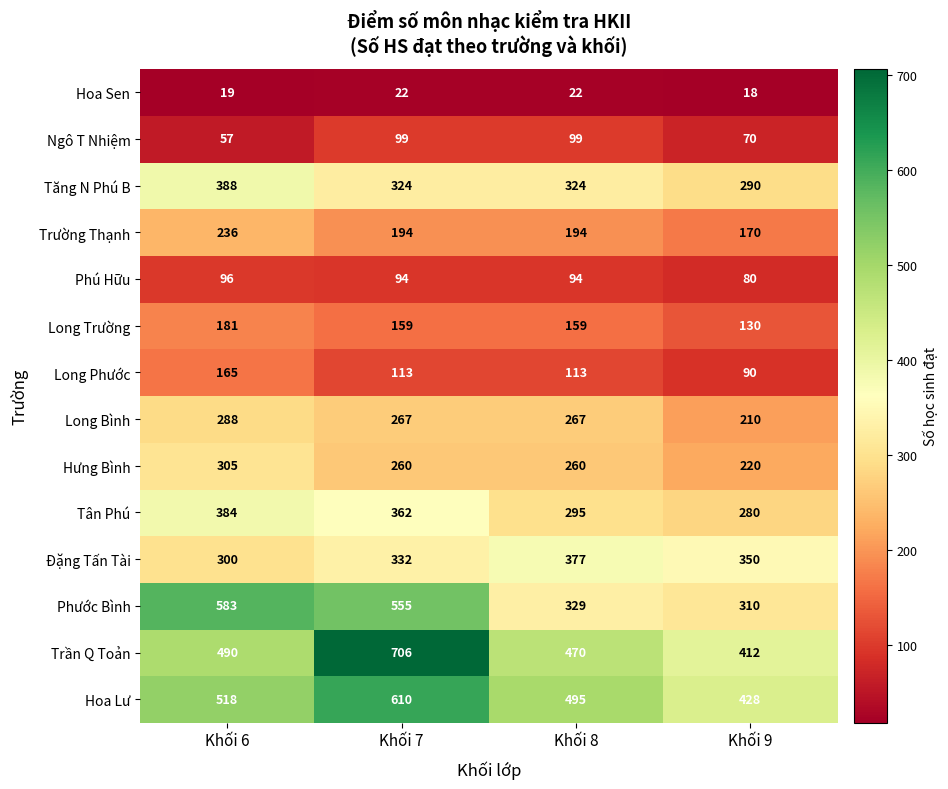

At which label is Phước Bình closest to 446?

Khối 7